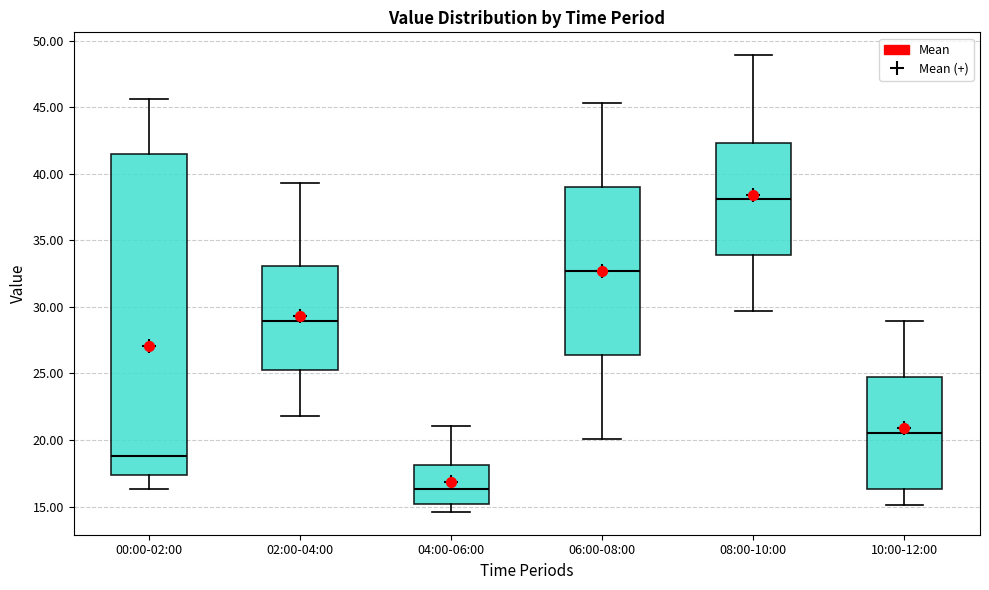

Which box's median line is the highest?

08:00-10:00